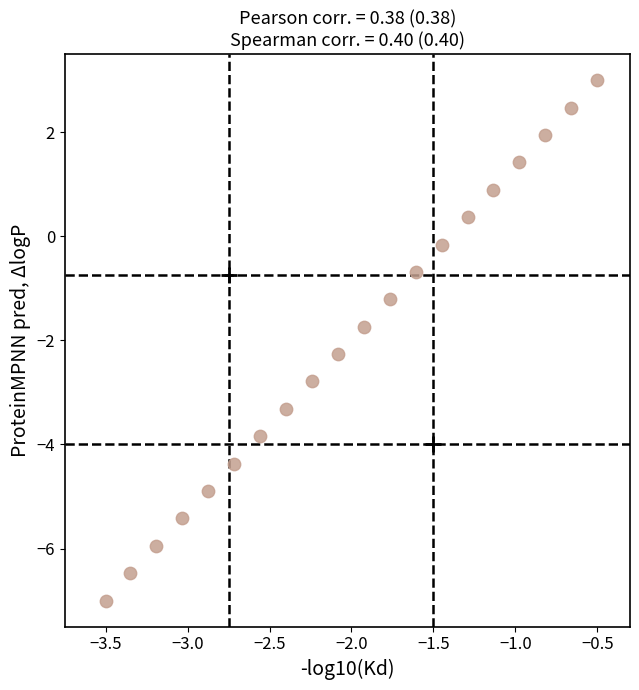

What is the range of Y values (max minus min)?

10.0